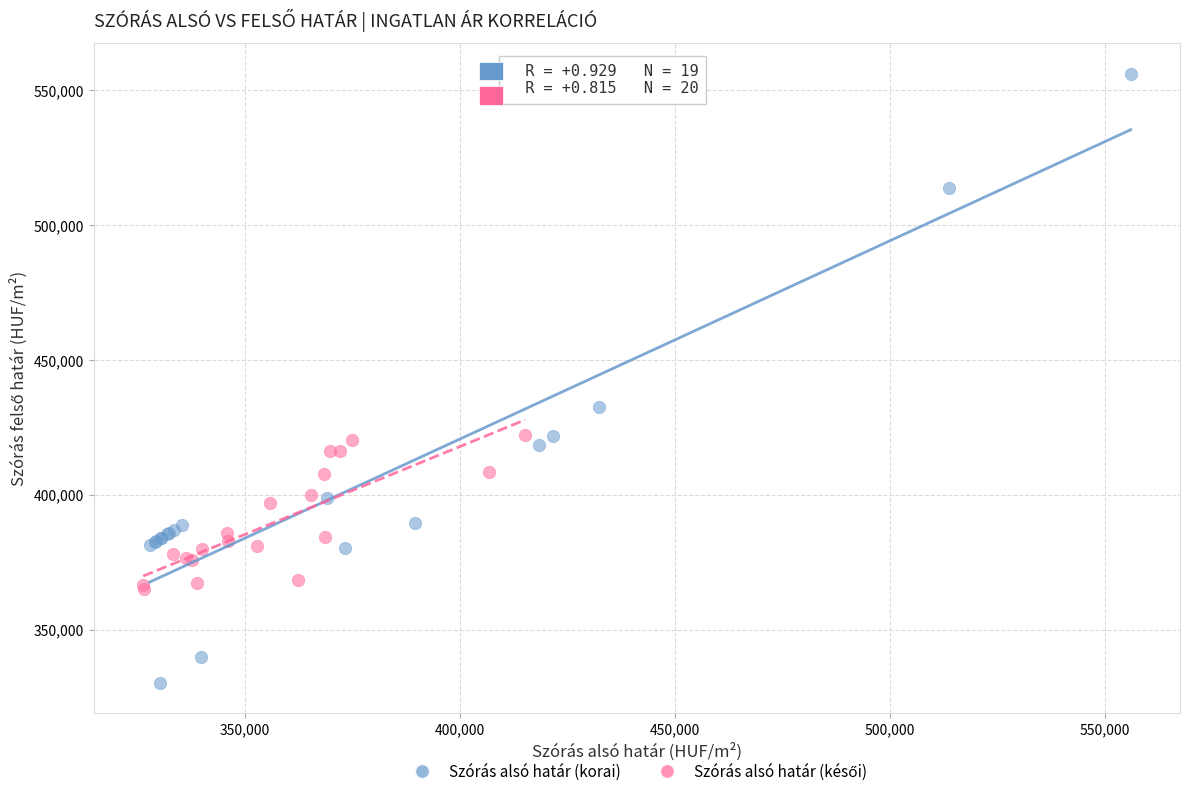

Which series has the widest spread of Y values?

Szórás alsó határ (korai)